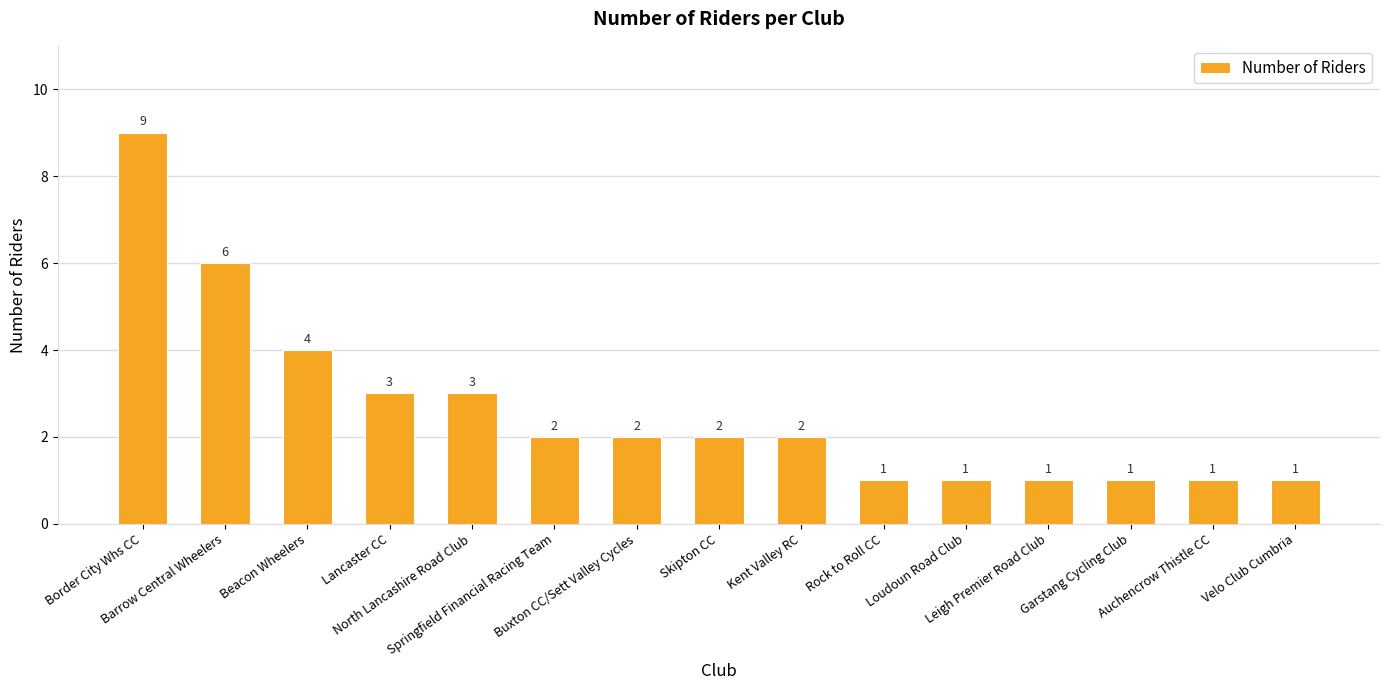

At which category does the chart reach its peak across all series?

Border City Whs CC